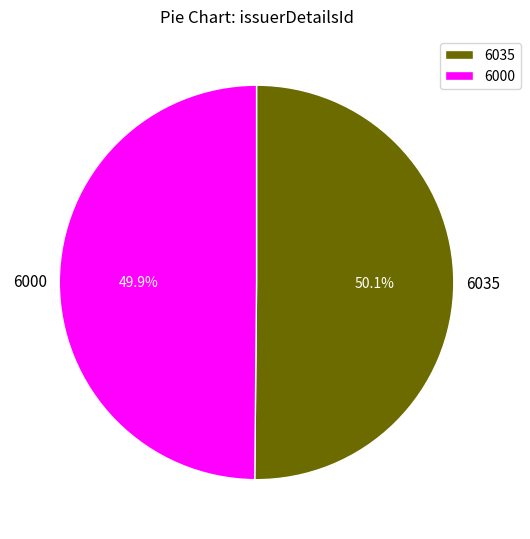

Count the number of slices in the pie.

2